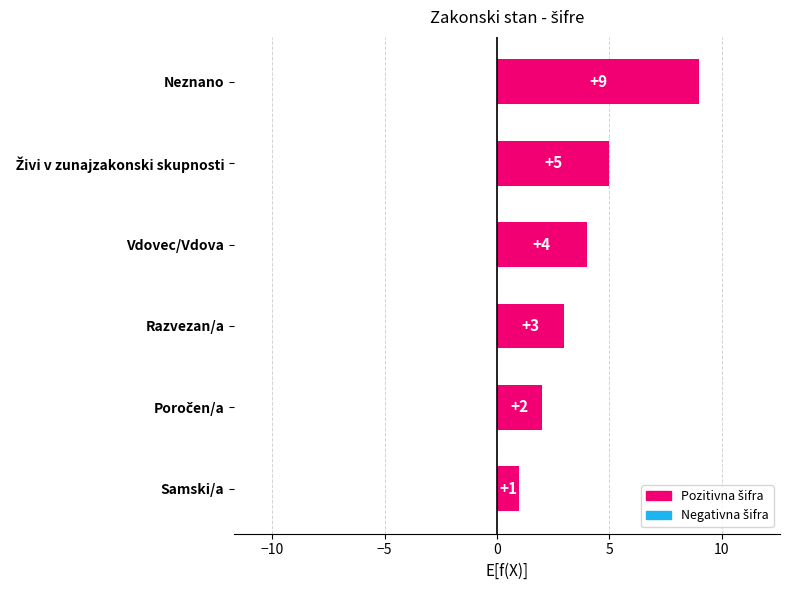

Is it true that the value at Vdovec/Vdova is 2?

False